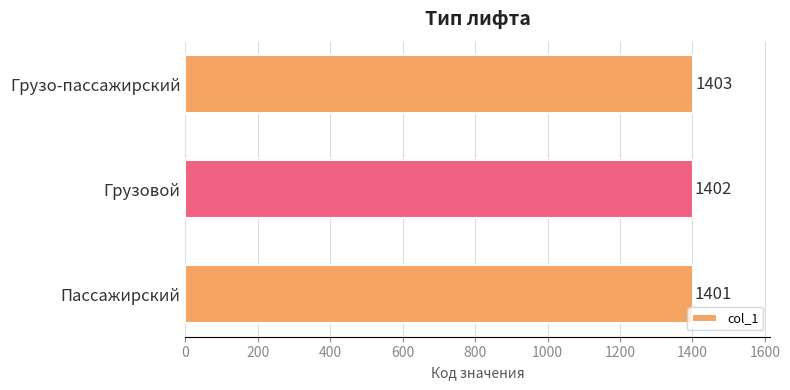

Is it true that the value at Пассажирский is 1401?

True